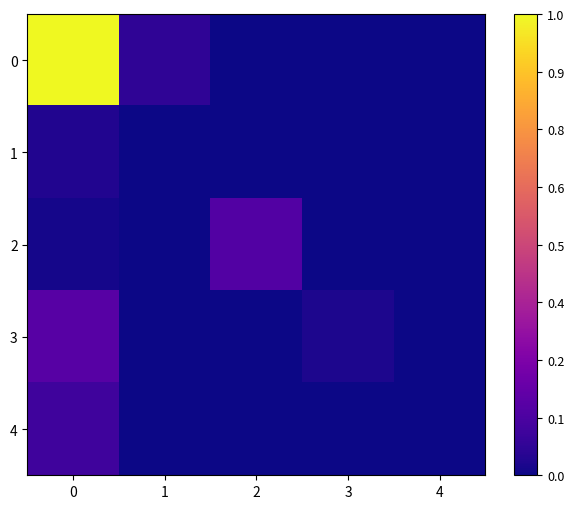

Reading right to left, extract all data points from this chart.

0: 4=0.0	3=0.0	2=0.0	1=0.1	0=1.0
1: 4=0.0	3=0.0	2=0.0	1=0.0	0=0.0
2: 4=0.0	3=0.0	2=0.1	1=0.0	0=0.0
3: 4=0.0	3=0.0	2=0.0	1=0.0	0=0.2
4: 4=0.0	3=0.0	2=0.0	1=0.0	0=0.1